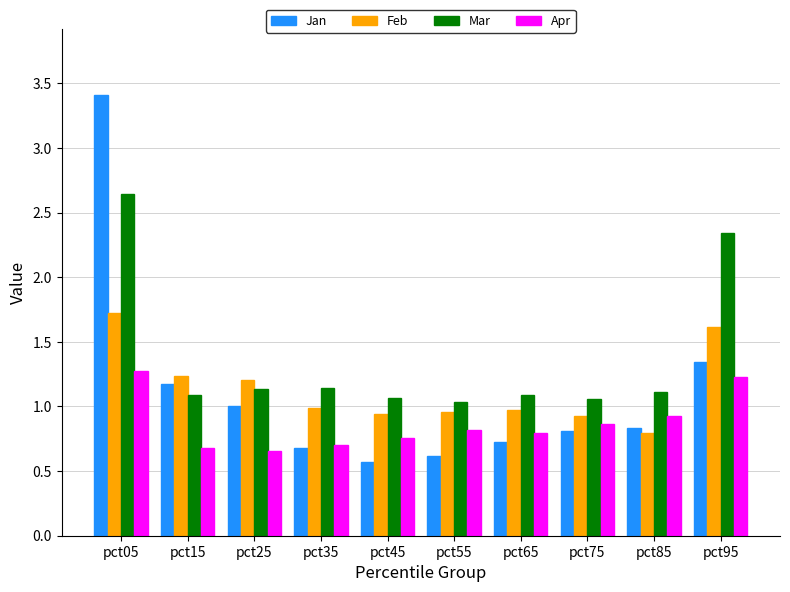

The Mar series shows 1.1 at pct15. True or false?

True